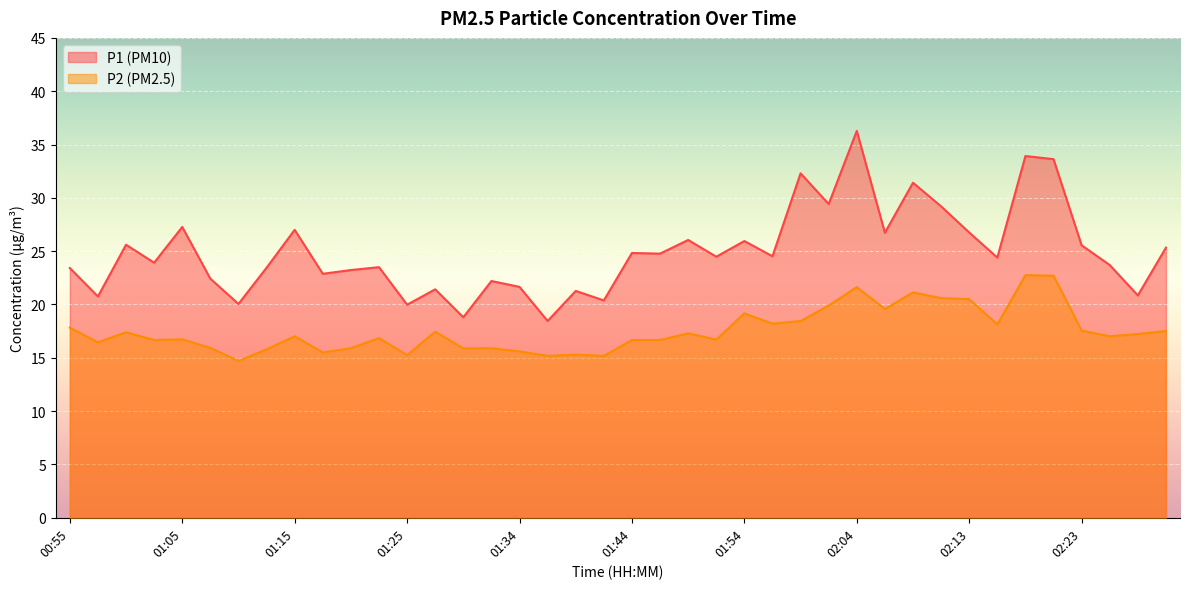

At which label is P1 closest to 27?

01:15